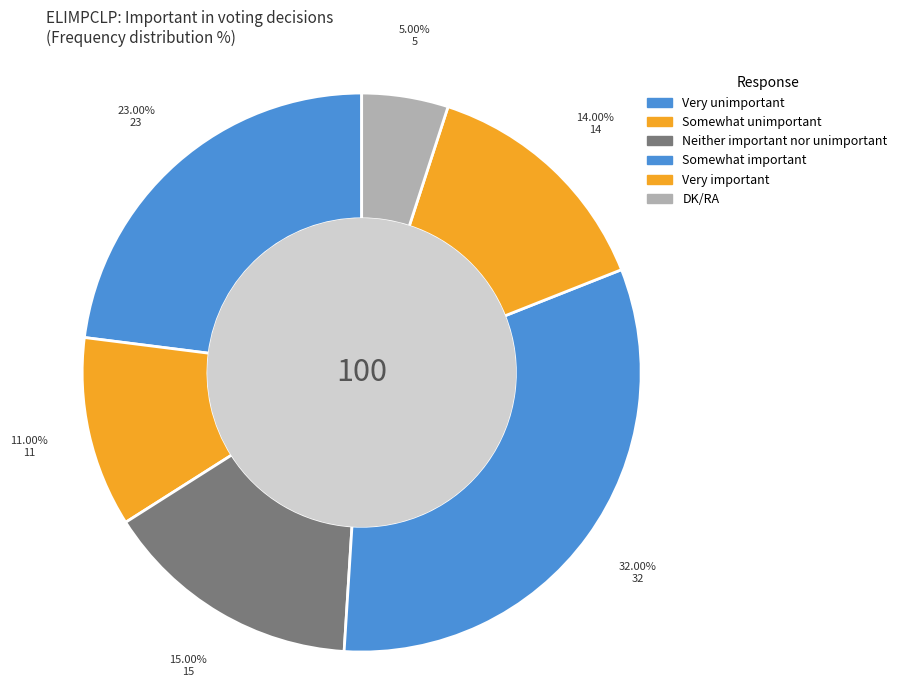

What portion of the pie excludes Somewhat unimportant?

89.0%